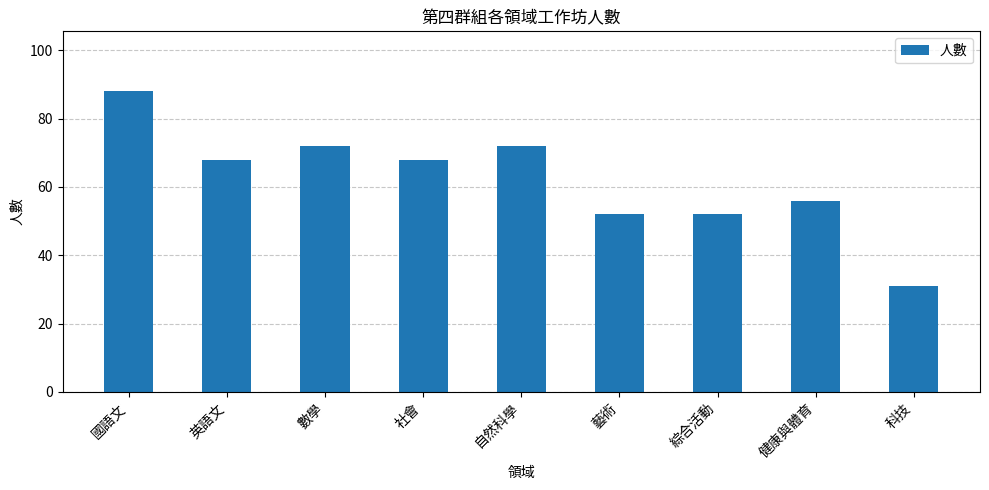

What is the label of the 3rd bar from the right?

綜合活動